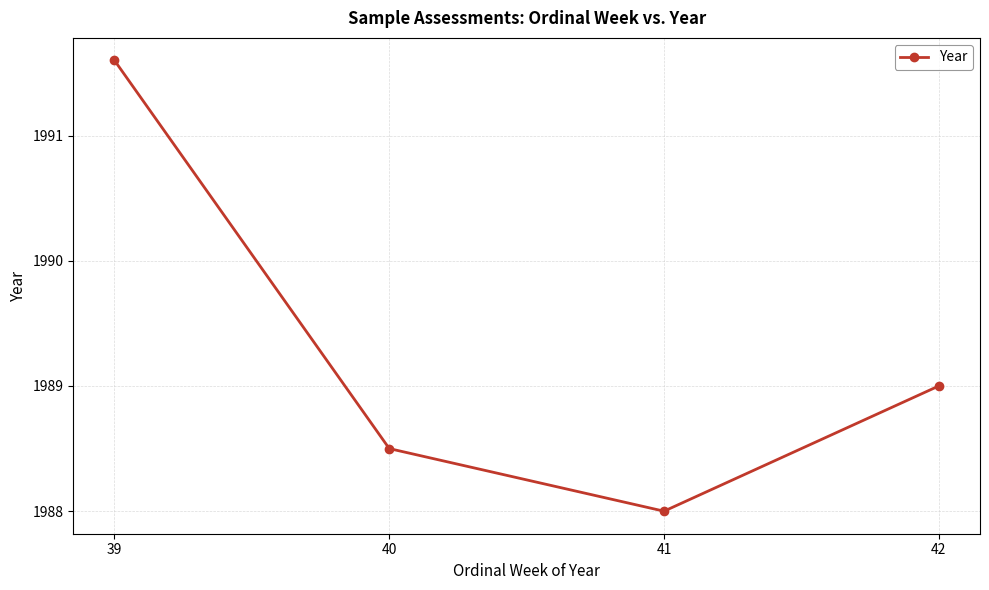

What is the sum of all values?

7957.1